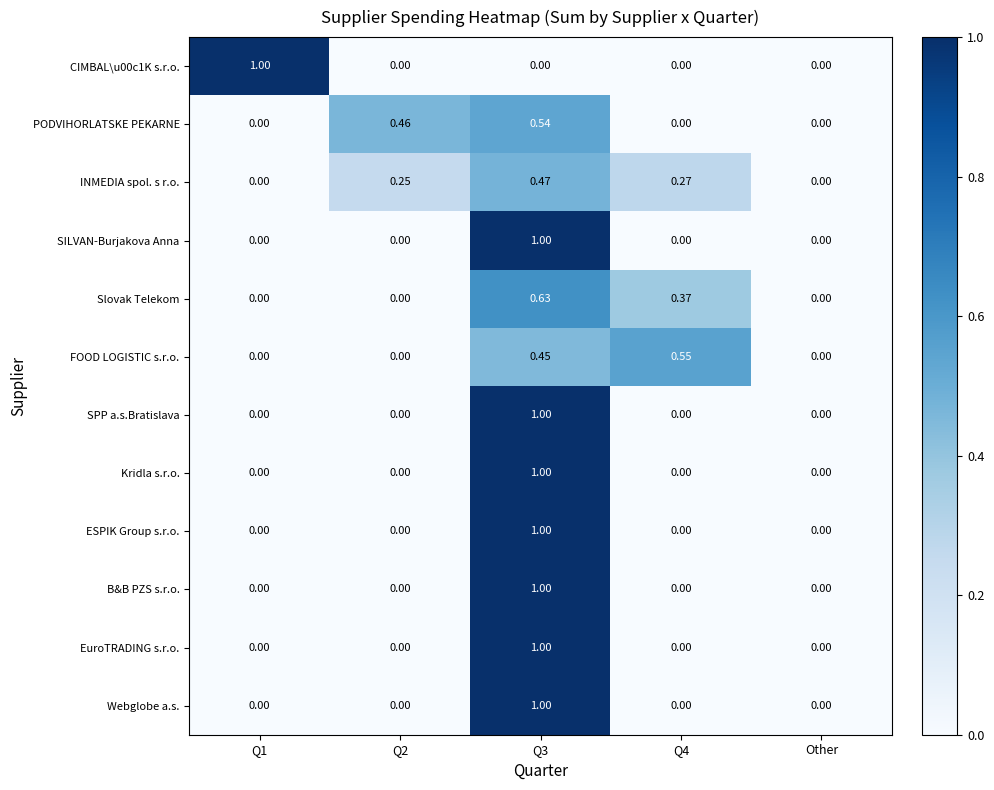

Between Q4 and Other, which series saw the biggest shift?

FOOD LOGISTIC s.r.o.